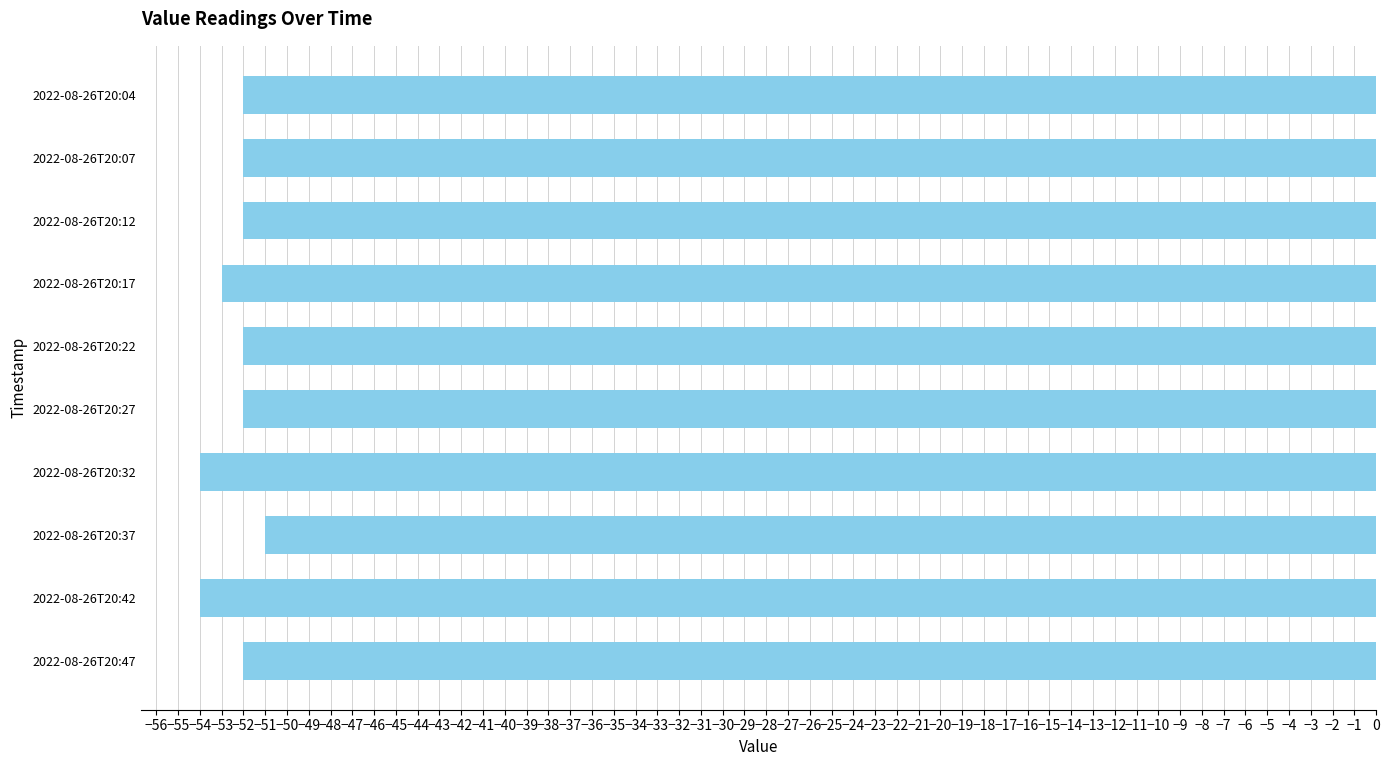

How many categories are shown in the chart?

10